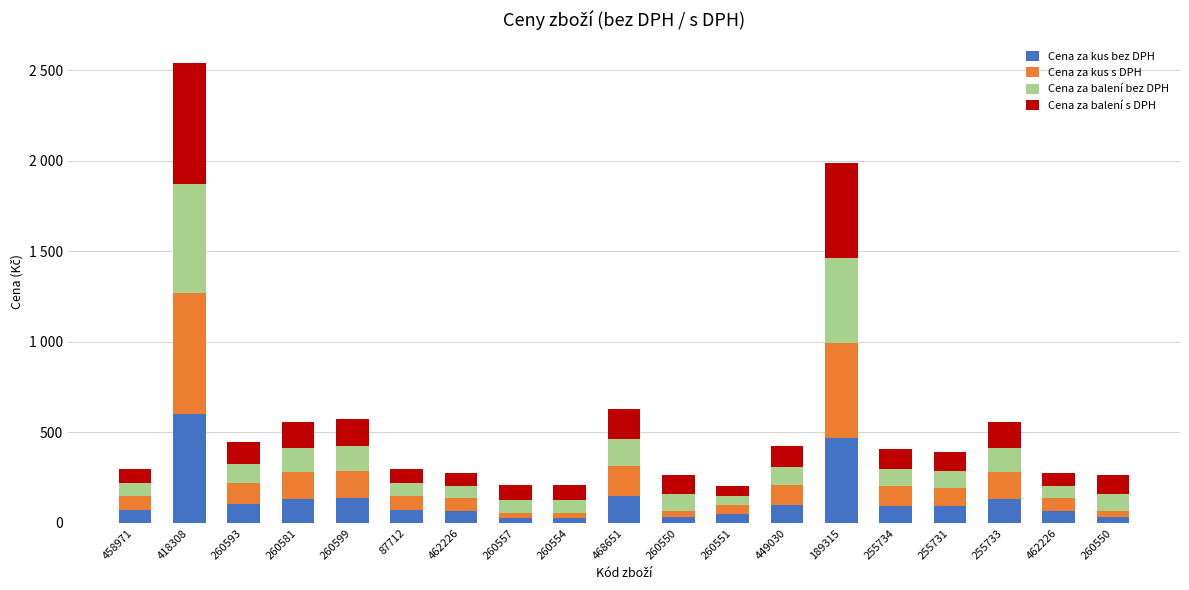

Are the bars grouped side by side (vs. stacked)?

No